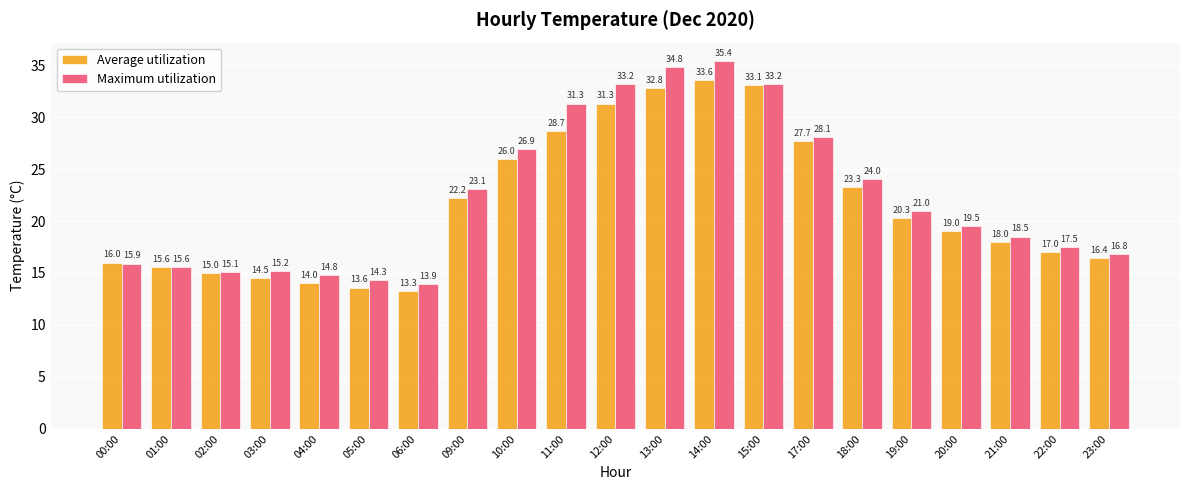

At which label does Average utilization first exceed 19?

09:00